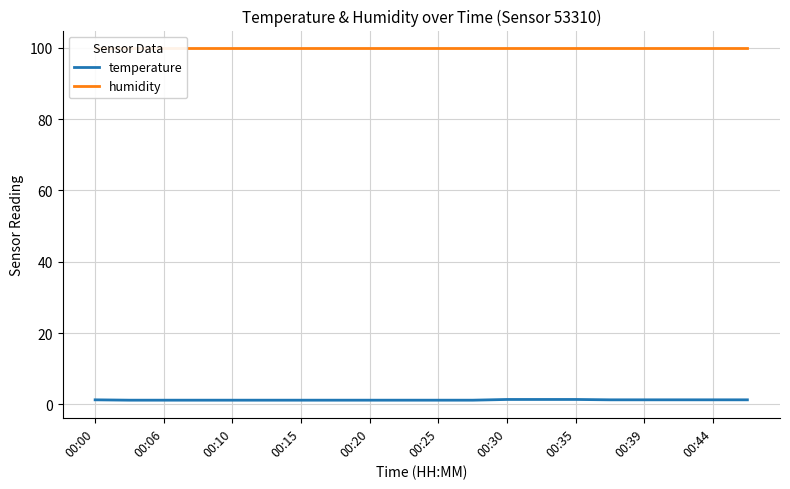

True or false: temperature and humidity cross at least once.

False